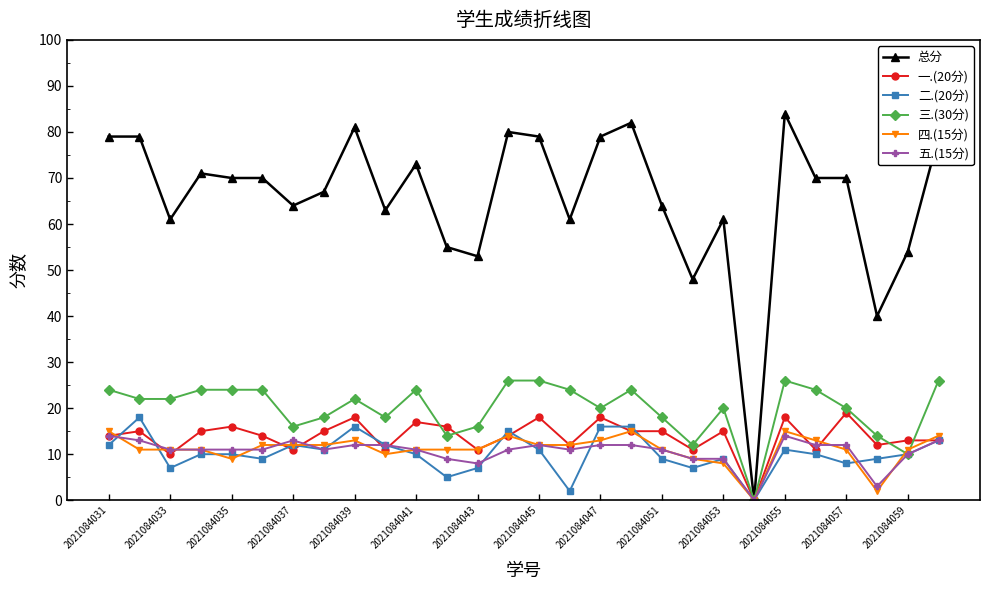

Reading left to right, what are all the values shown in this chart?

总分: 79	79	61	71	70	70	64	67	81	63	73	55	53	80	79	61	79	82	64	48	61	0	84	70	70	40	54	79
一.(20分): 14	15	10	15	16	14	11	15	18	11	17	16	11	14	18	12	18	15	15	11	15	0	18	11	19	12	13	13
二.(20分): 12	18	7	10	10	9	12	11	16	12	10	5	7	15	11	2	16	16	9	7	9	0	11	10	8	9	10	13
三.(30分): 24	22	22	24	24	24	16	18	22	18	24	14	16	26	26	24	20	24	18	12	20	0	26	24	20	14	10	26
四.(15分): 15	11	11	11	9	12	12	12	13	10	11	11	11	14	12	12	13	15	11	9	8	0	15	13	11	2	11	14
五.(15分): 14	13	11	11	11	11	13	11	12	12	11	9	8	11	12	11	12	12	11	9	9	0	14	12	12	3	10	13